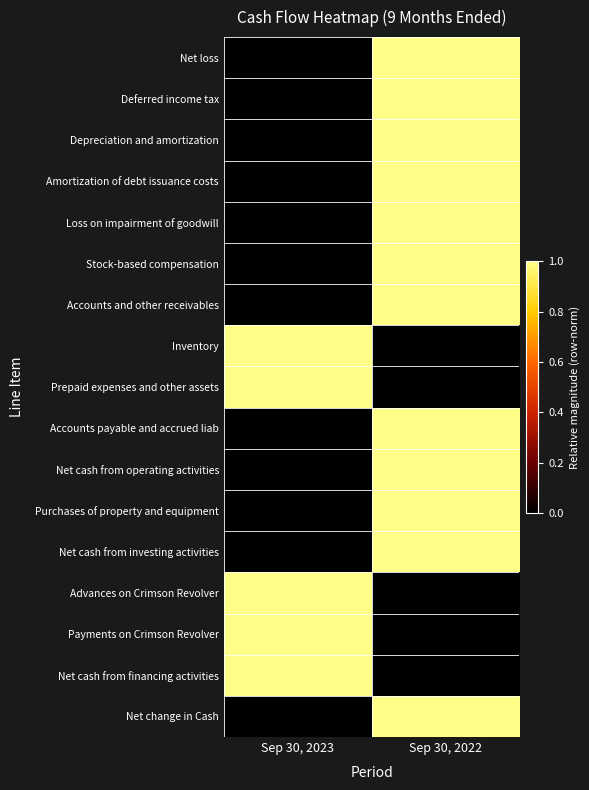

Which has a higher value, Sep 30, 2023 or Sep 30, 2022?

Sep 30, 2022